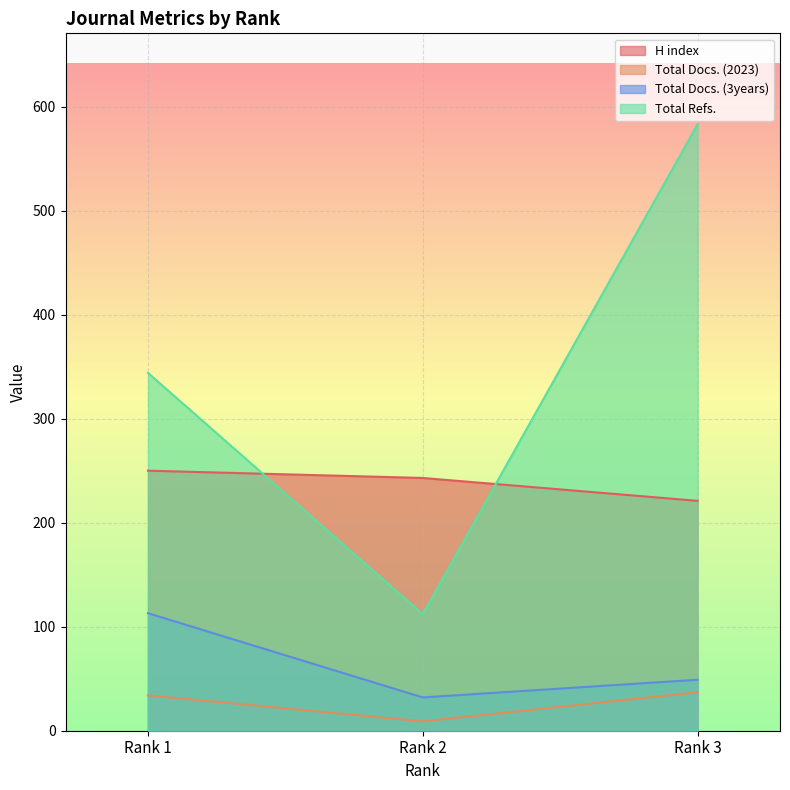

List the labels in order of Total Docs. (3years) value, smallest first.

Rank 2, Rank 3, Rank 1